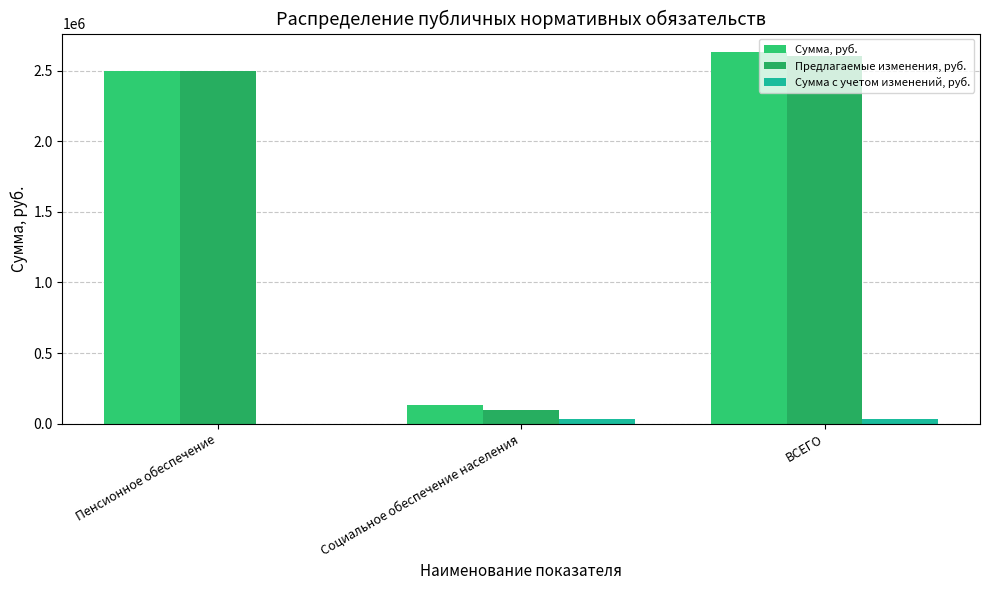

What is the total value across all series at Пенсионное обеспечение?

5000000